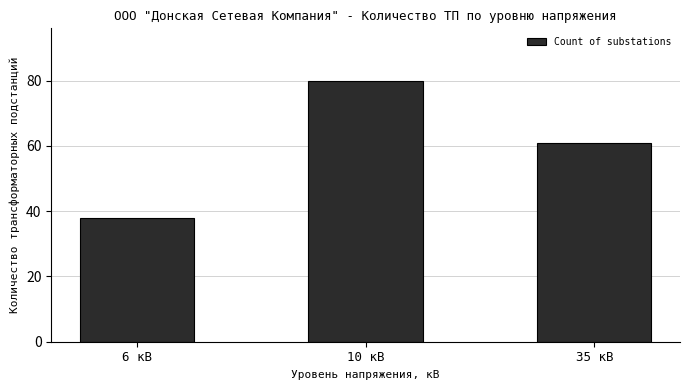

True or false: the data shows 19 at 6 кВ.

False